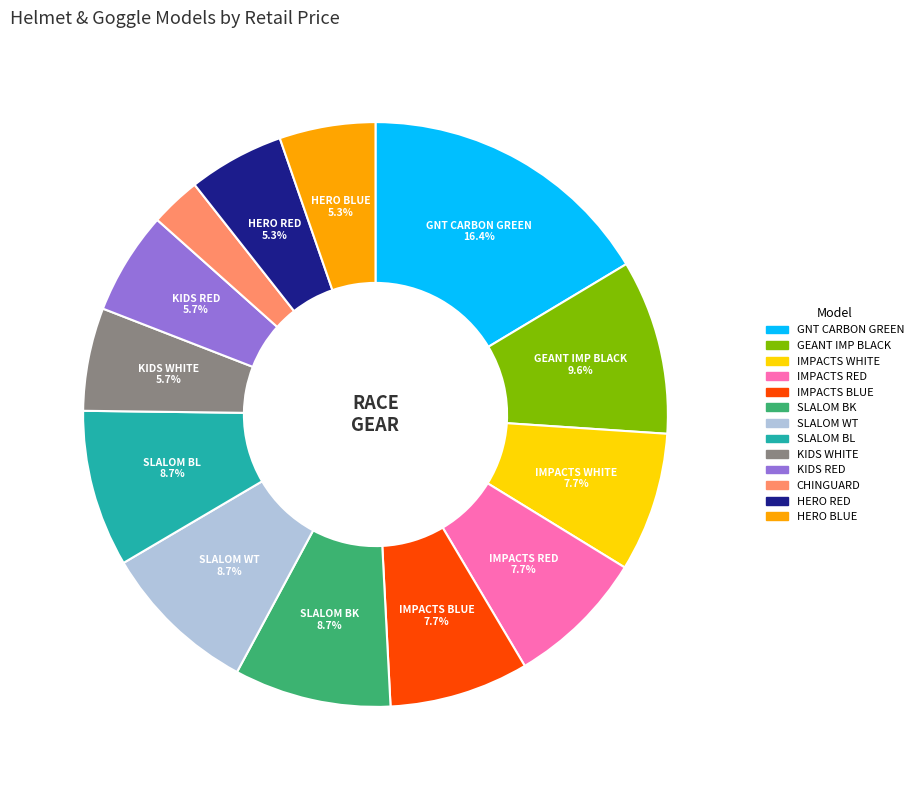

Count the number of slices in the pie.

13